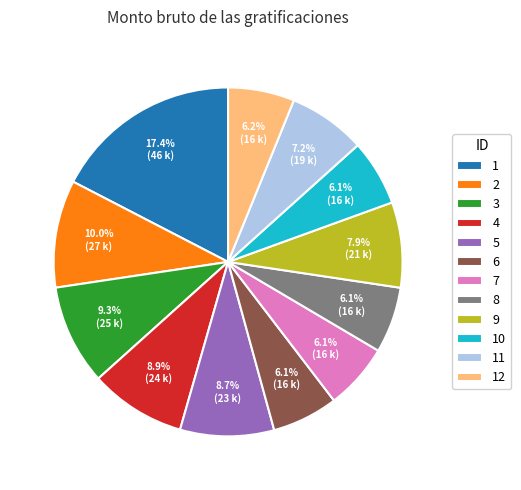

Does 8 account for over 50% of the chart?

No